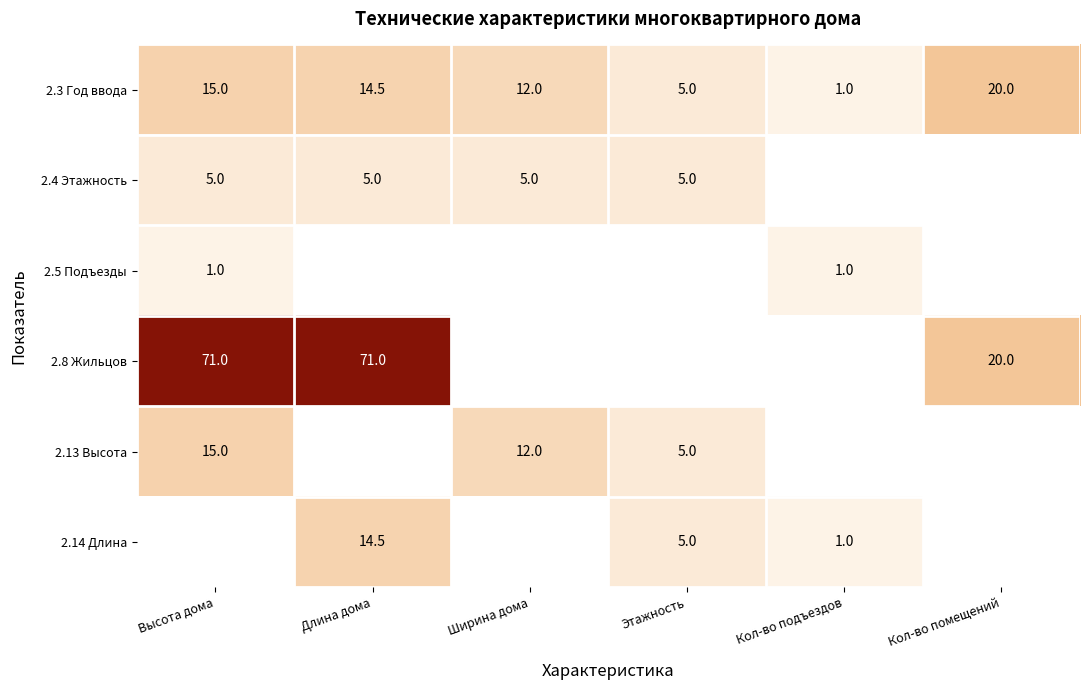

Where does the 2.3 Год ввода series first go above 14?

Высота дома